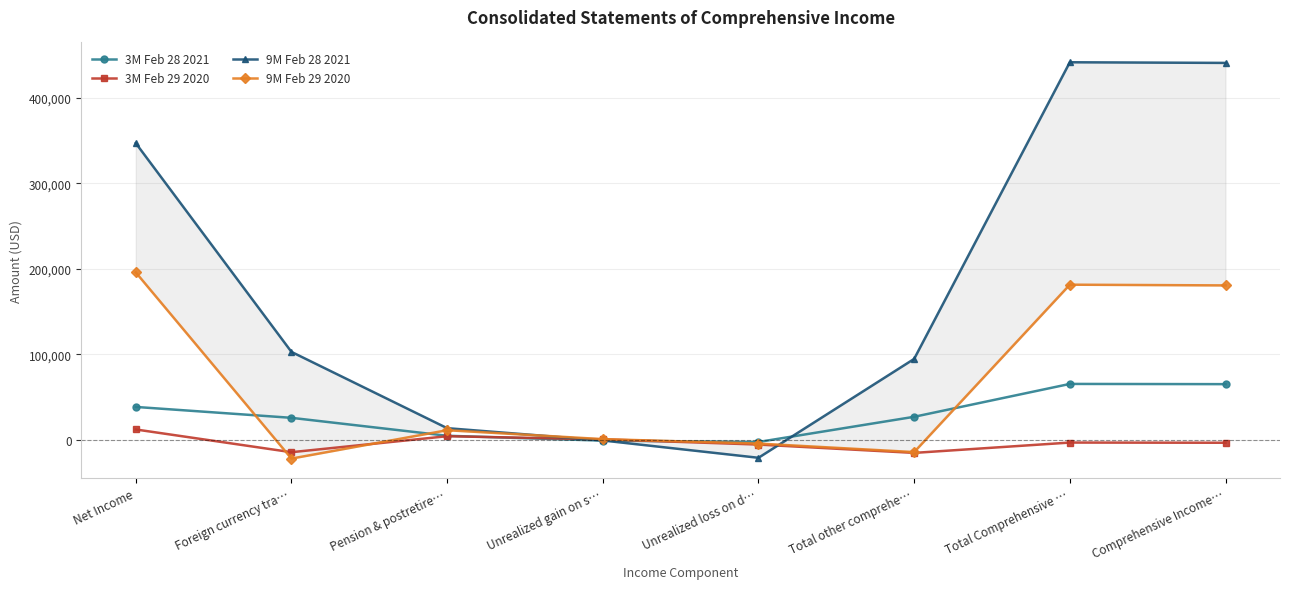

Which series has the largest range (max minus min)?

9M Feb 28 2021